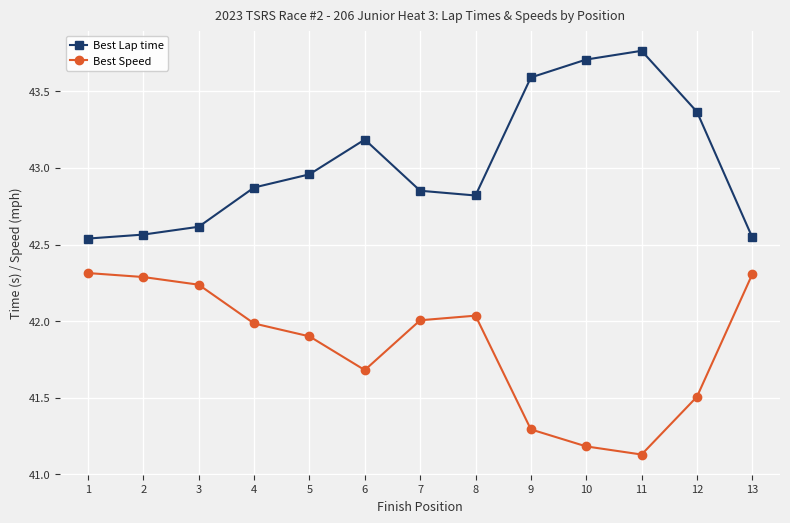

What is the sum of all Best Lap time values?

559.4